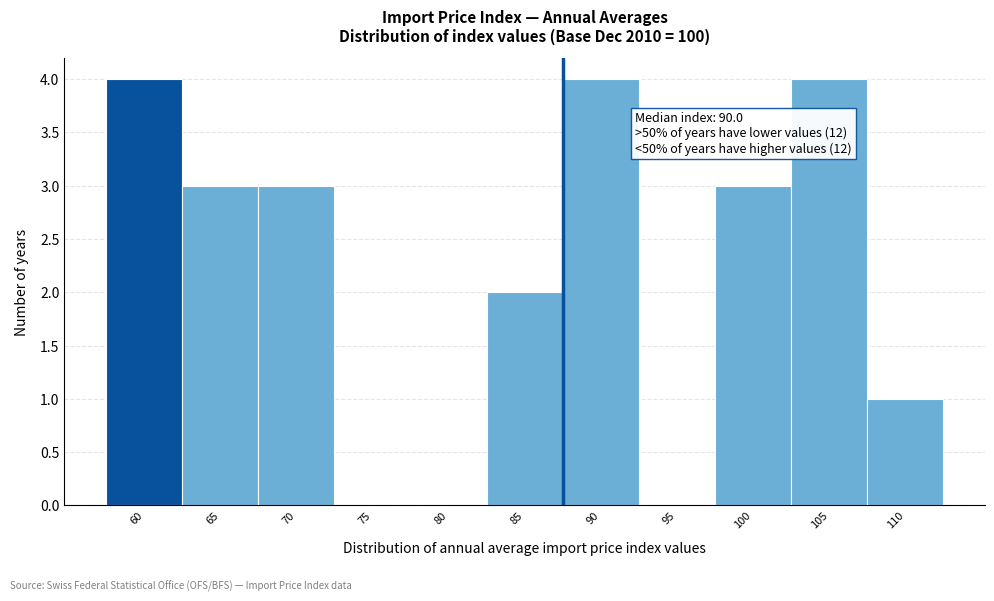

Reading right to left, transcribe all the data shown in this chart.

110=1	105=4	100=3	95=0	90=4	85=2	80=0	75=0	70=3	65=3	60=4